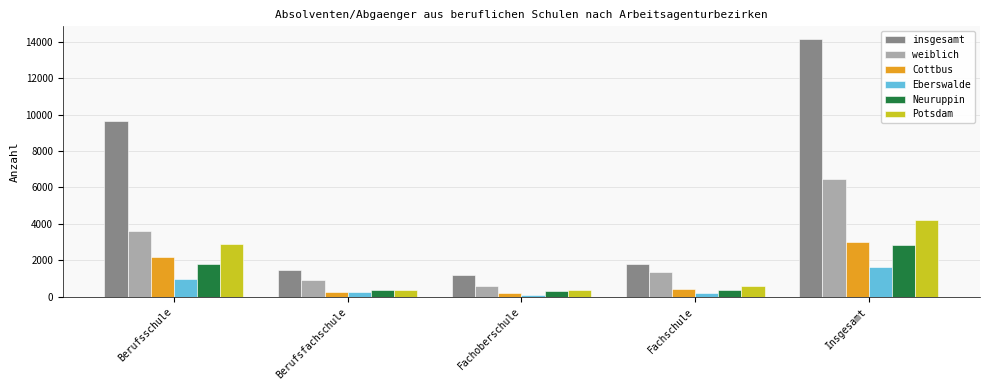

What is the difference between the insgesamt values at Insgesamt and Fachoberschule?

12928